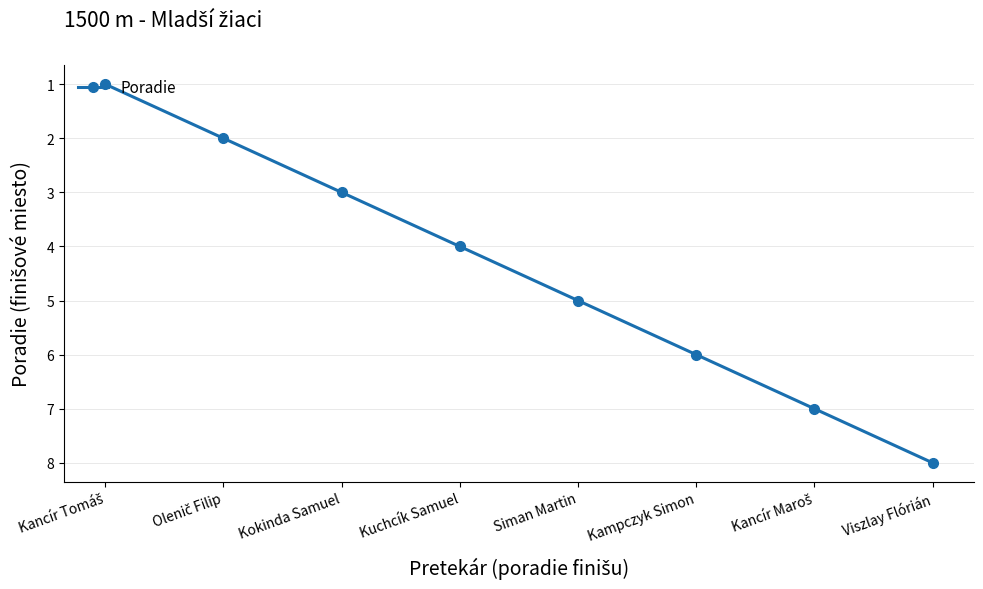

The value at Siman Martin is 5. True or false?

True